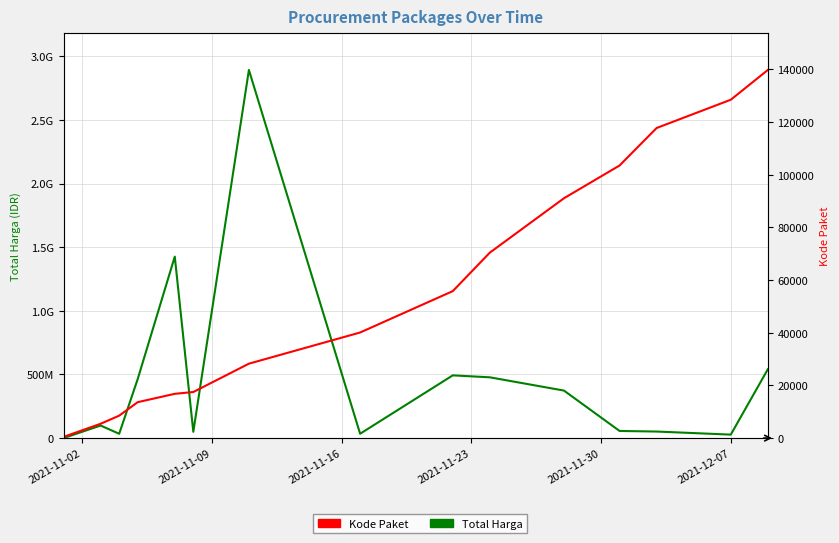

The value of Total Harga at 2021-11-16 is 34000000. True or false?

True